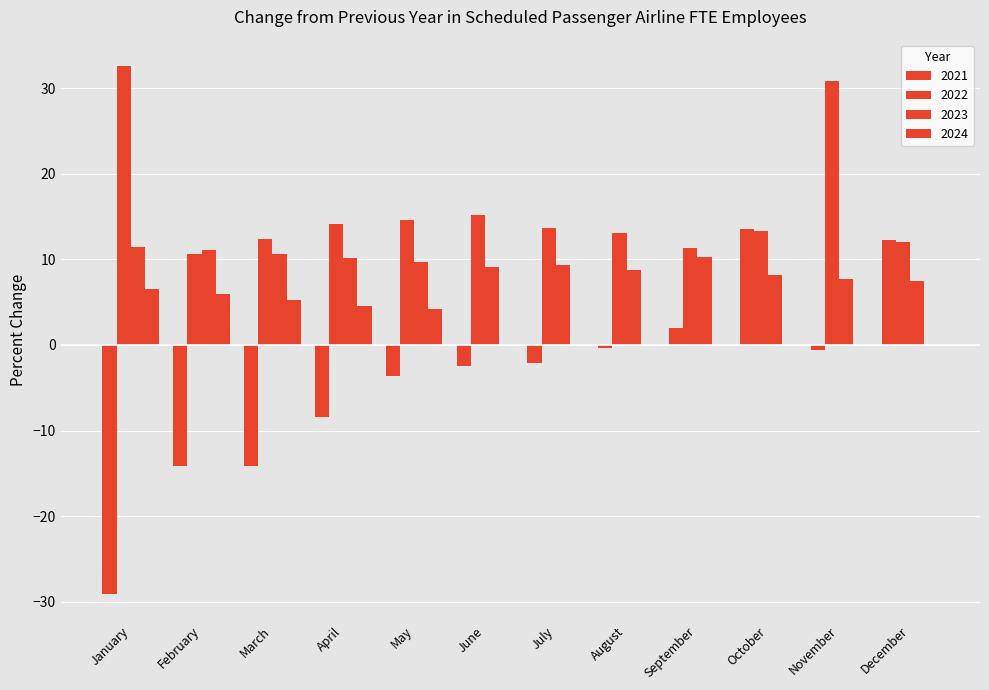

Reading right to left, list all the values displayed in this chart.

2021: 12.3	-0.6	13.5	2.0	-0.4	-2.1	-2.5	-3.6	-8.4	-14.2	-14.2	-29.1
2022: 12.0	30.8	13.3	11.3	13.1	13.7	15.2	14.6	14.1	12.4	10.6	32.6
2023: 7.5	7.7	8.2	10.3	8.8	9.4	9.1	9.7	10.2	10.6	11.1	11.5
2024: 0.0	0.0	0.0	0.0	0.0	0.0	0.0	4.2	4.6	5.3	5.9	6.6